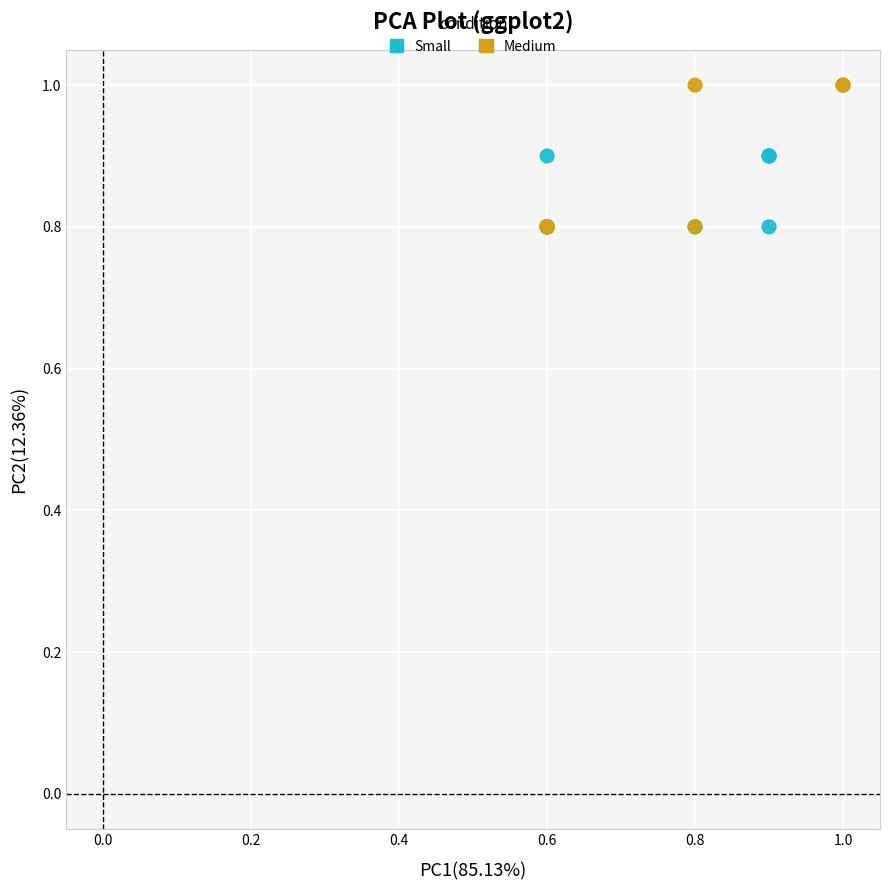

Which series contains the highest Y value?

Medium